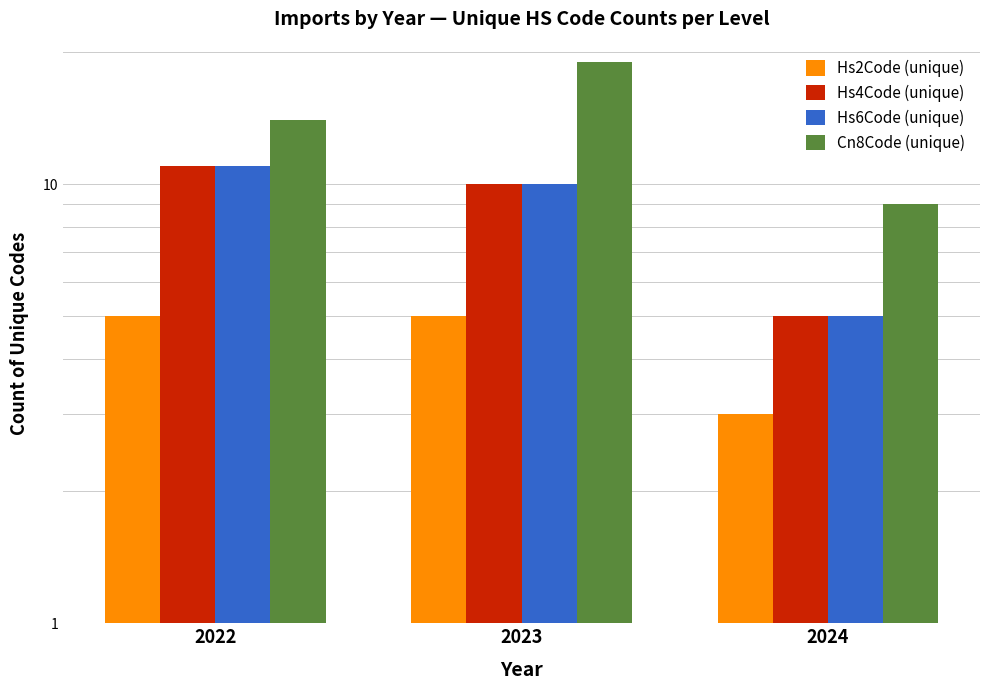

At how many categories does at least one series exceed 12?

2